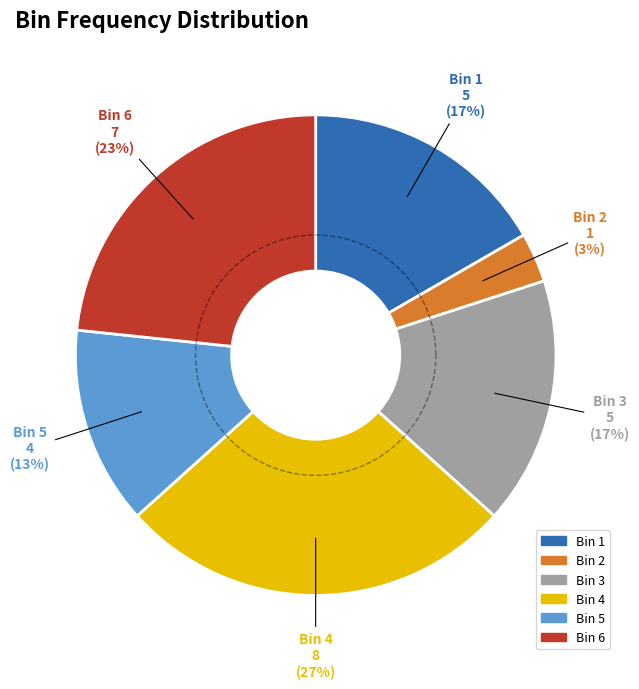

Combined, what portion of the pie is 2 and 4?

30.0%